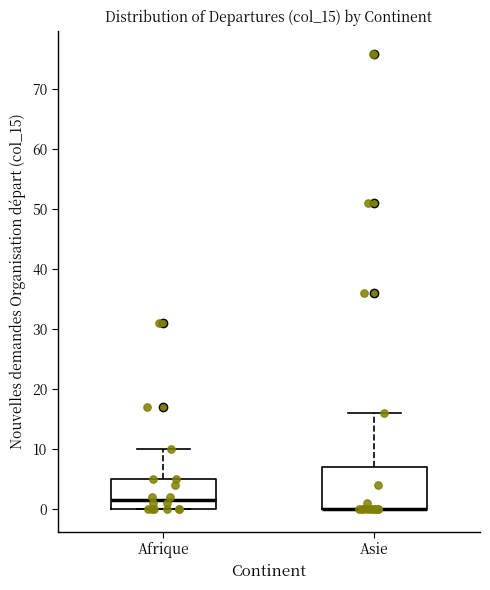

Reading left to right, transcribe this box plot: for each box, give where its median line is, the range the box spans, and where its two whiskers end, as read against the y-axis. The values are not printed on the chart, so give them approximately, as read against the axis.

Afrique: median 2, box 0 to 5, whiskers 0 to 10
Asie: median 0 (drawn on the box's lower edge), box 0 to 7, whiskers 0 to 16